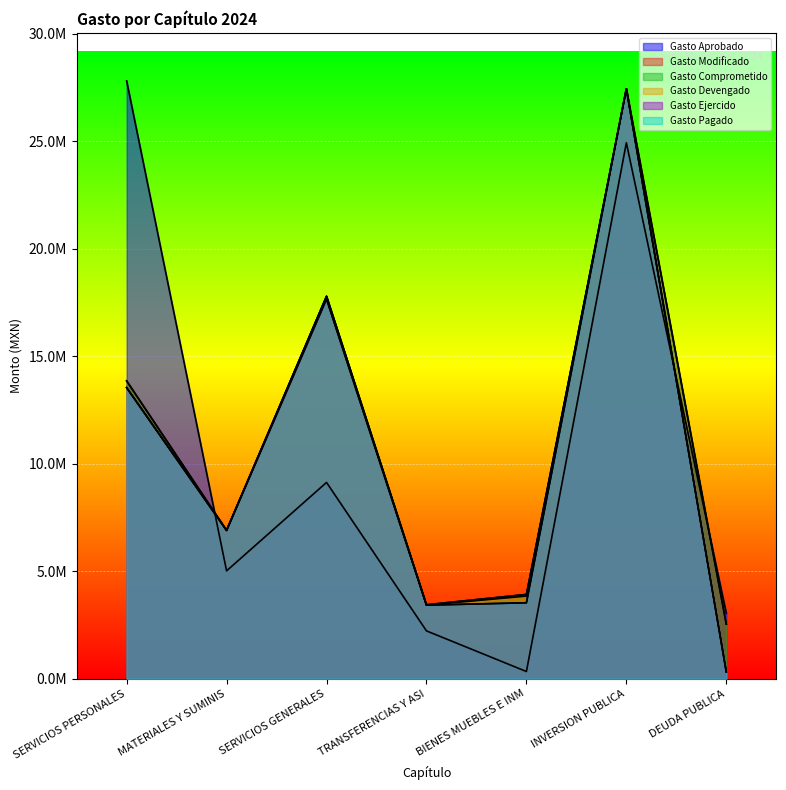

Between INVERSION PUBLICA and DEUDA PUBLICA, which series saw the biggest shift?

Gasto Devengado